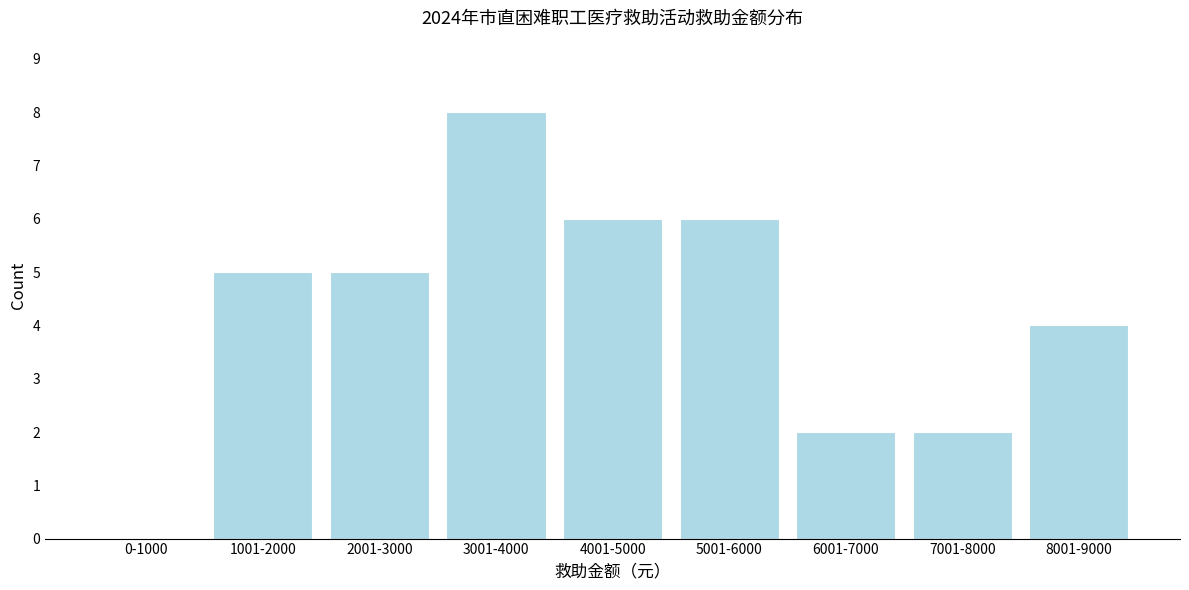

Reading left to right, transcribe all the data shown in this chart.

0-1000=0	1001-2000=5	2001-3000=5	3001-4000=8	4001-5000=6	5001-6000=6	6001-7000=2	7001-8000=2	8001-9000=4